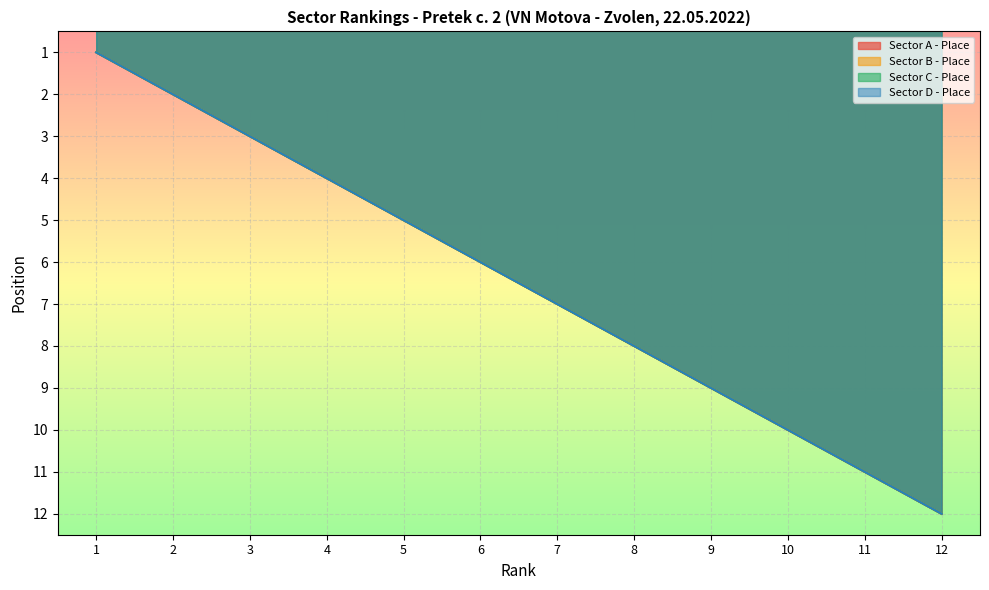

Reading left to right, list all the values displayed in this chart.

Sector A - Place: 1=1	2=2	3=3	4=4	5=5	6=6	7=7	8=8	9=9	10=10	11=11	12=12
Sector B - Place: 1=1	2=2	3=3	4=4	5=5	6=6	7=7	8=8	9=9	10=10	11=11	12=12
Sector C - Place: 1=1	2=2	3=3	4=4	5=5	6=6	7=7	8=8	9=9	10=10	11=11	12=12
Sector D - Place: 1=1	2=2	3=3	4=4	5=5	6=6	7=7	8=8	9=9	10=10	11=11	12=12